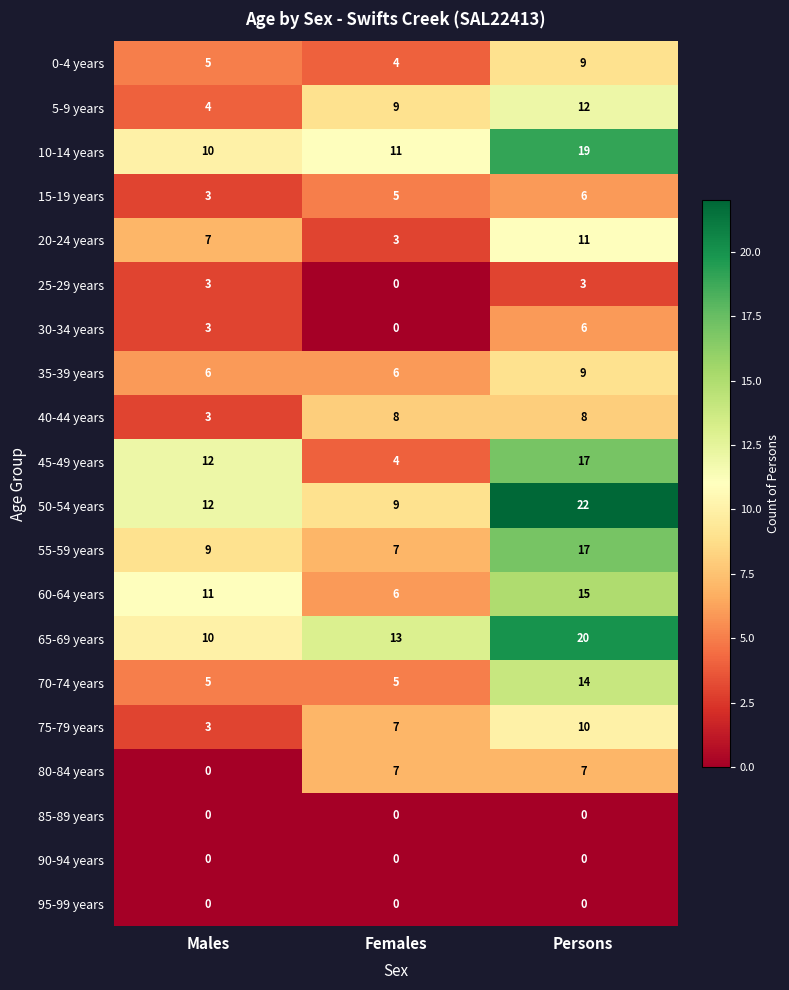

The value of 90-94 years at Persons is 0. True or false?

True